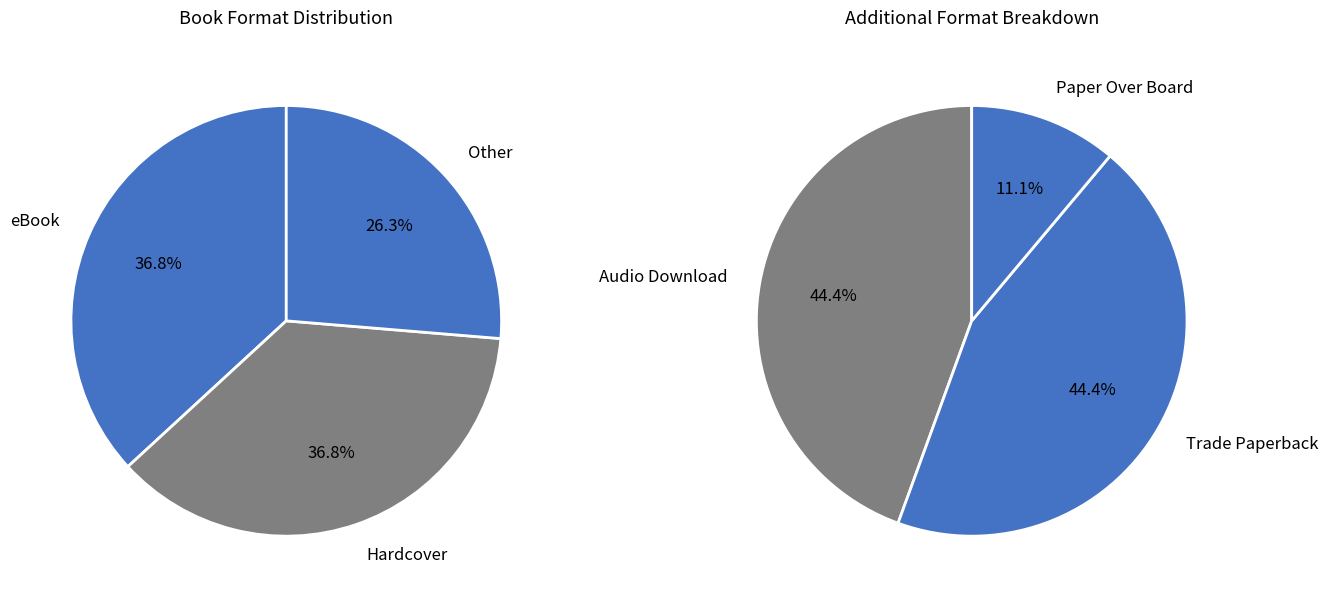

How many segments does this pie chart have?

6